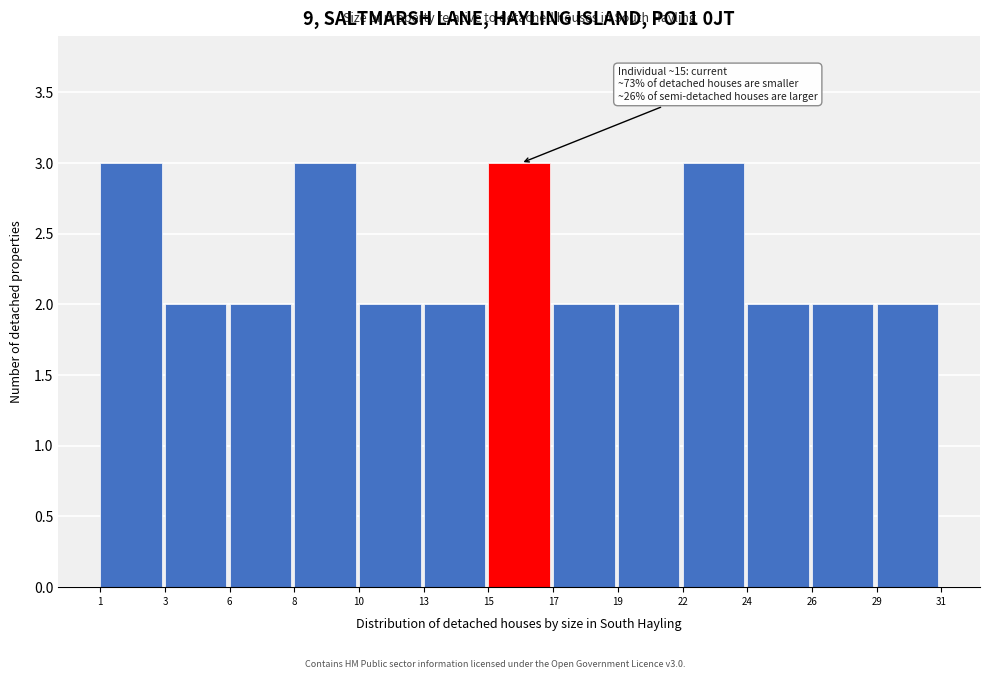

Reading left to right, what are all the values shown in this chart?

3	2	2	3	2	2	3	2	2	3	2	2	2